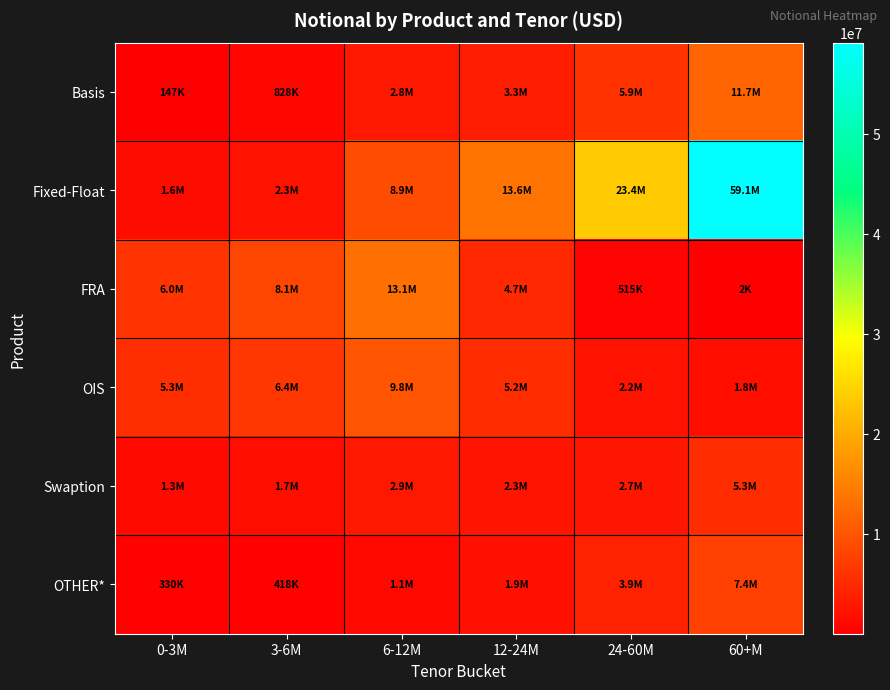

Rank the series at 3-6M from lowest to highest value.

OTHER*, Basis, Swaption, Fixed-Float, OIS, FRA